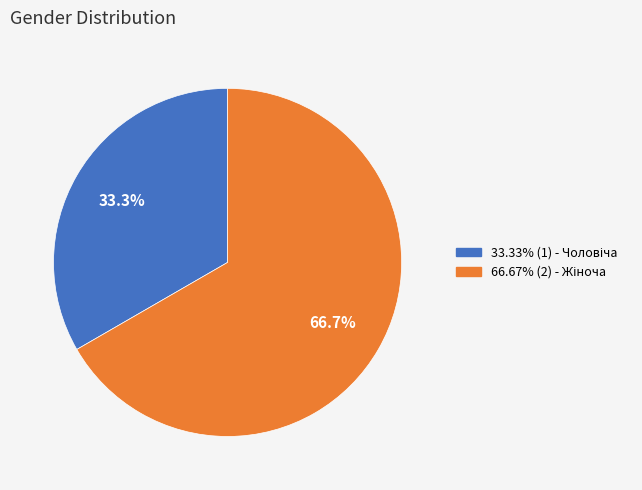

Is there a majority slice in this chart?

Yes